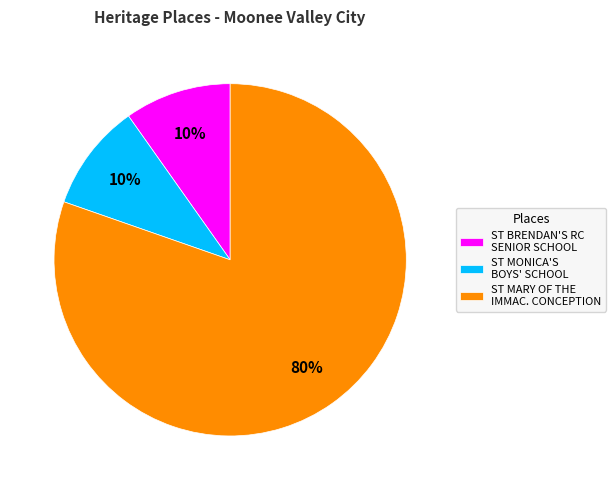

True or false: ST MONICA'S BOYS' SCHOOL accounts for 10% of the total.

True